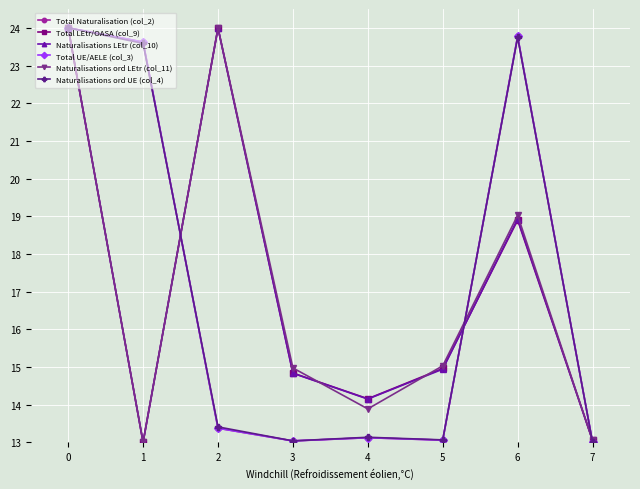

At how many categories does at least one series exceed 21?

4